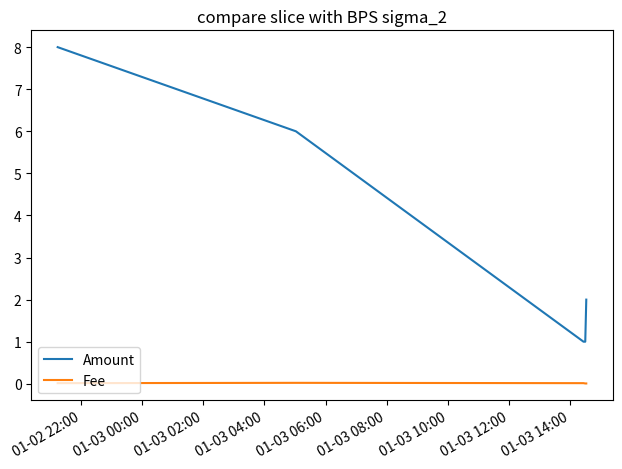

What is the maximum value shown in the chart?

8.0